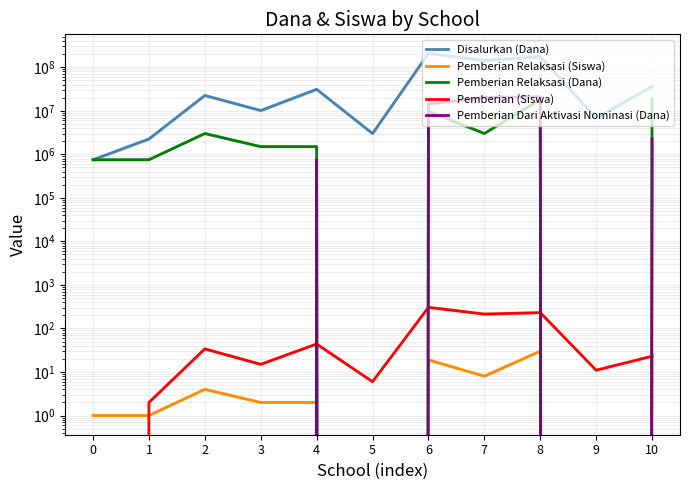

What is the greatest value displayed?

207000000